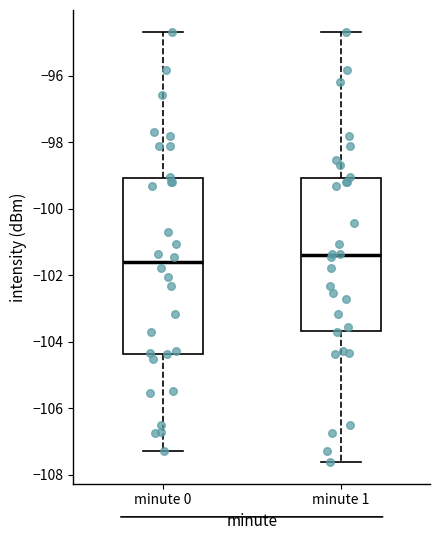

Where is the upper edge of the box for minute 1 on the y-axis? The values are not printed on the chart, so give them approximately, as read against the axis.

-99.0